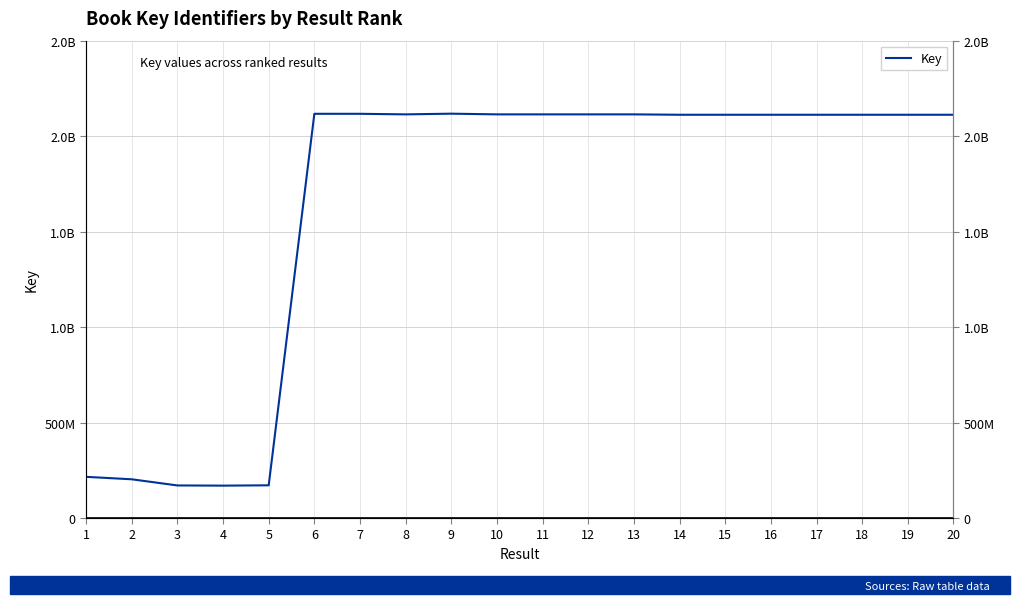

What is the approximate value at 16?

2111976357